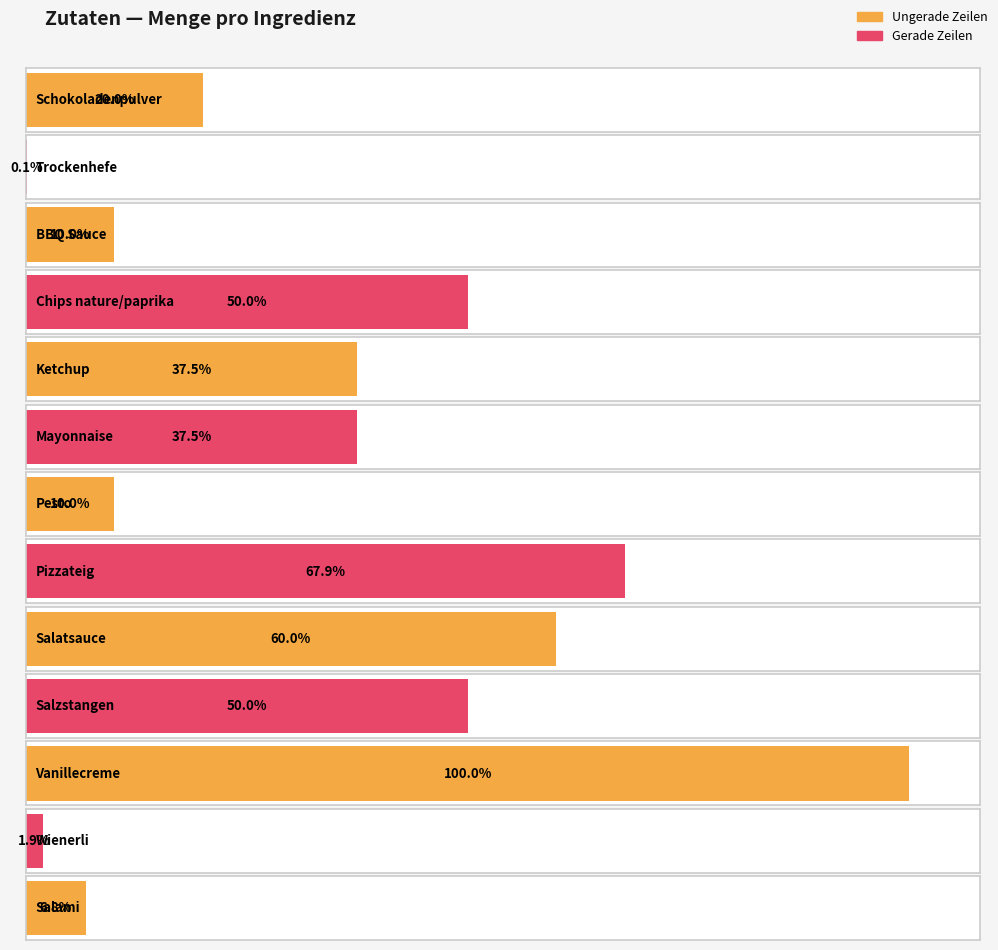

Read the value at Ketchup.

1050.0